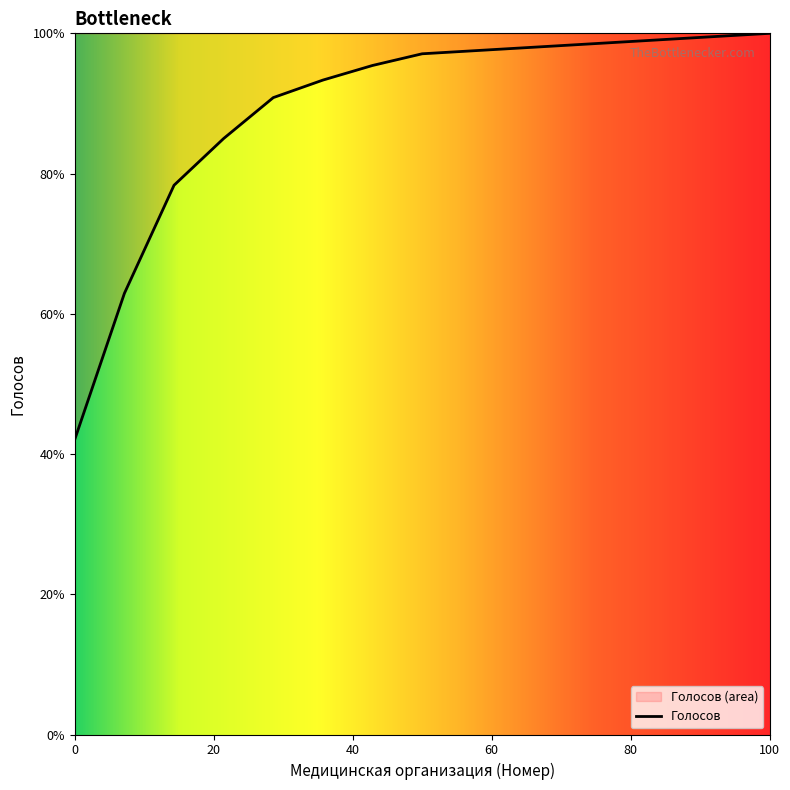

What is the difference between the maximum and minimum values?

57.9